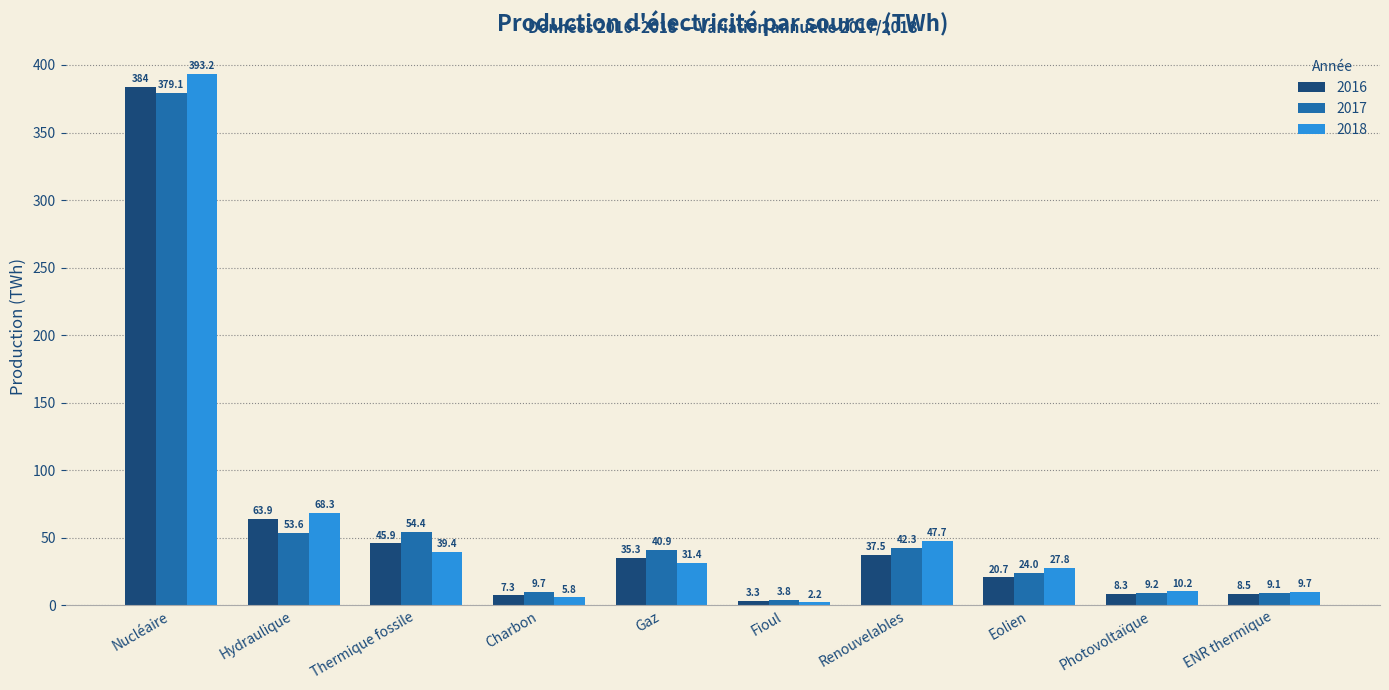

At Photovoltaïque, list the series in order from smallest to largest.

2016, 2017, 2018